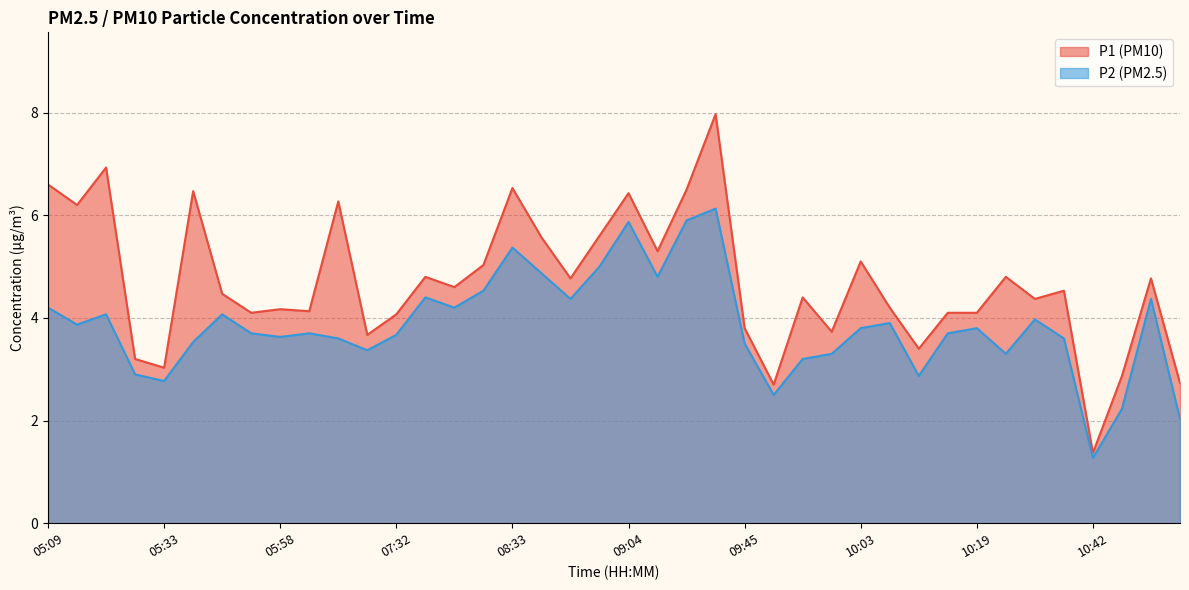

Is the value of P2 at 10:26 greater than the value of P1 at 08:40?

No